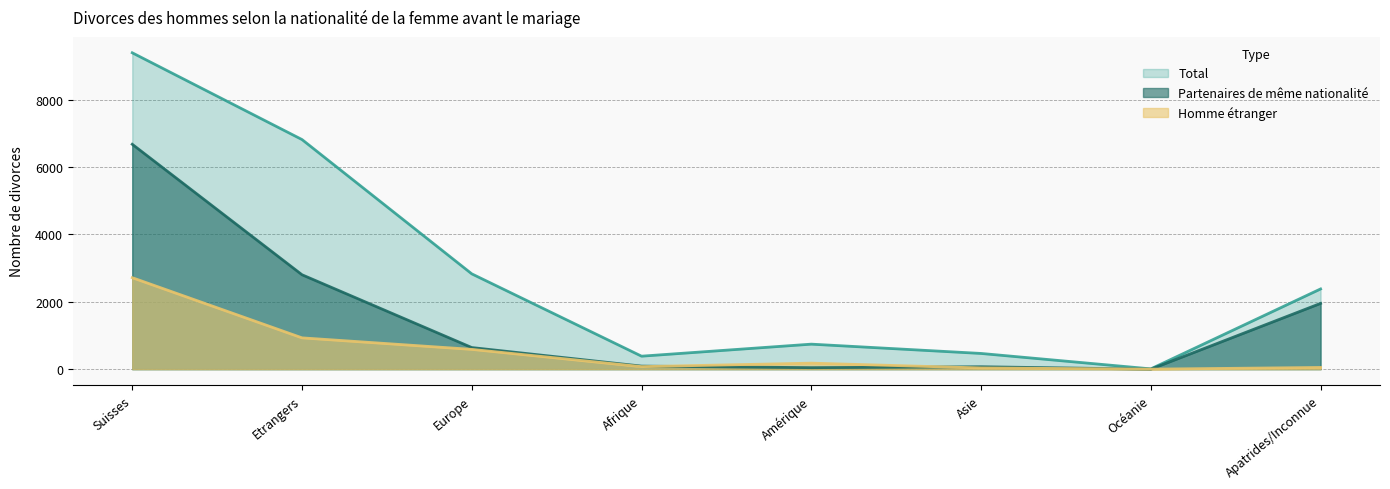

What is the label of the 8th point from the left?

Apatrides/Inconnue